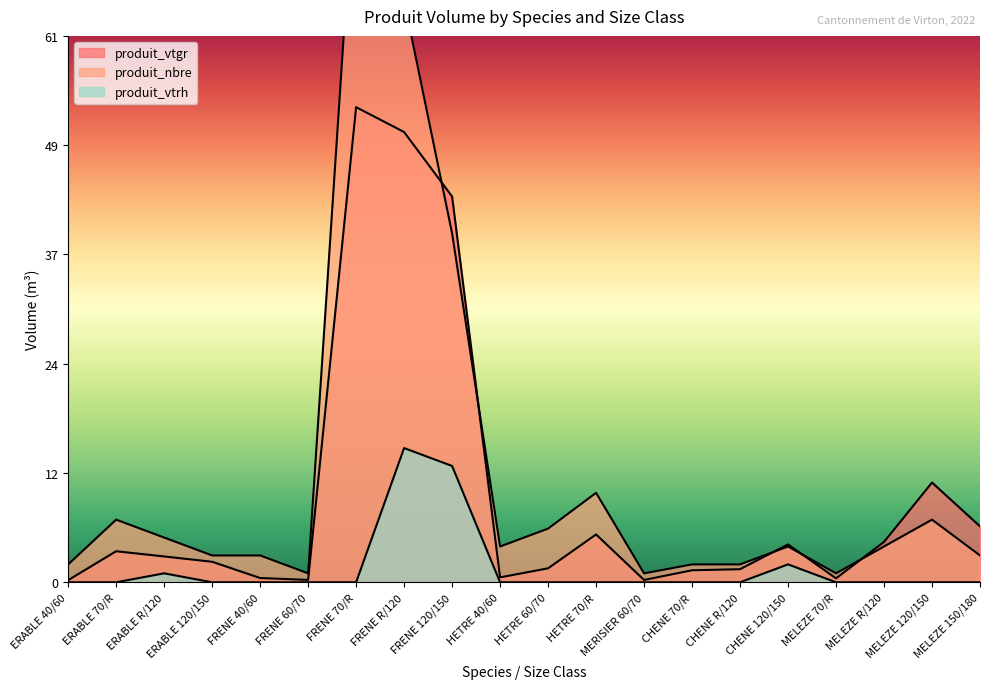

What is the maximum value shown in the chart?

82.0